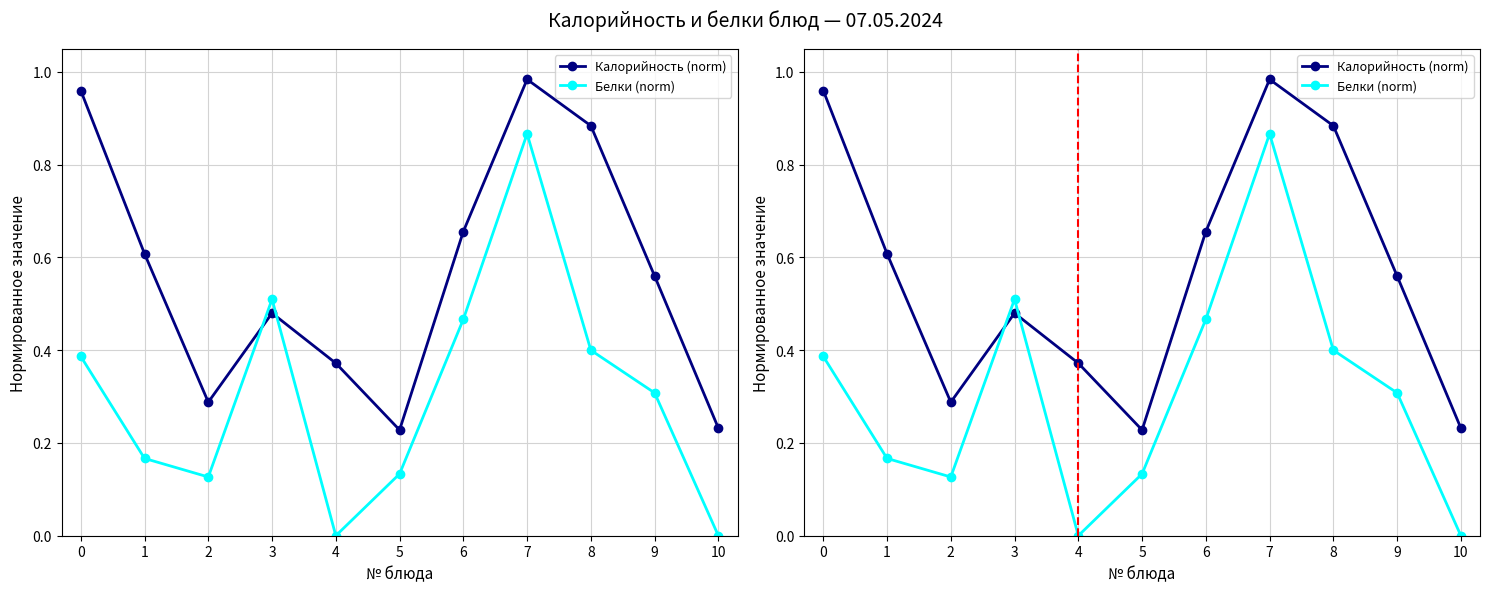

Does the chart have visible grid lines?

Yes